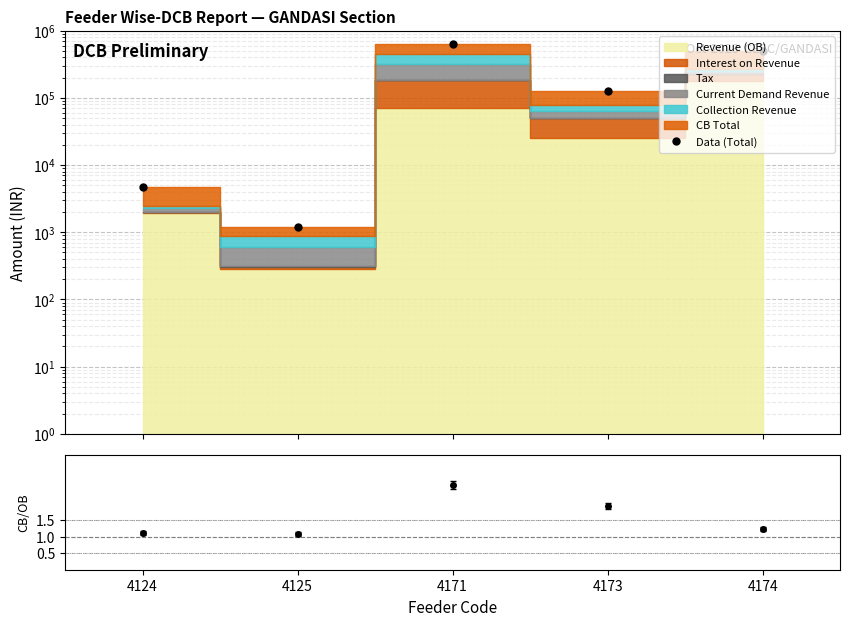

At which category does the chart reach its peak across all series?

4171